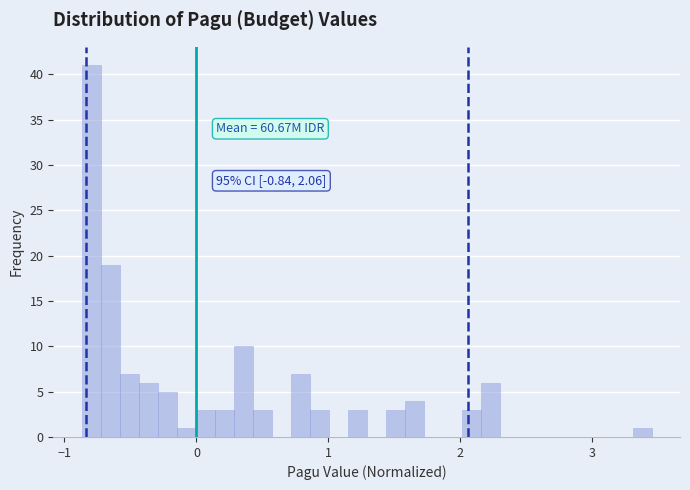

Around what value on the x-axis is the tallest bar? Give the approximate position of its centre, as read against the axis.

-0.8